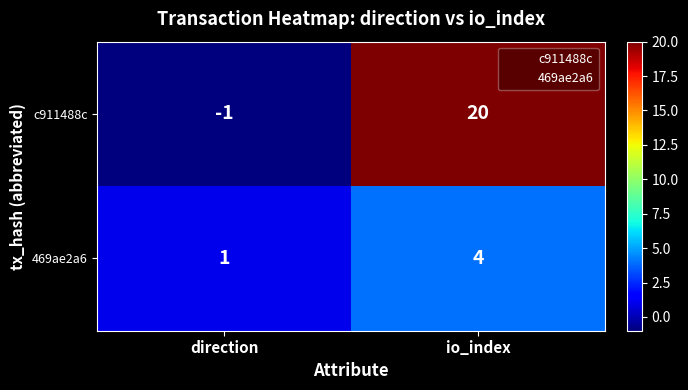

At which category is the sum across all series the highest?

io_index